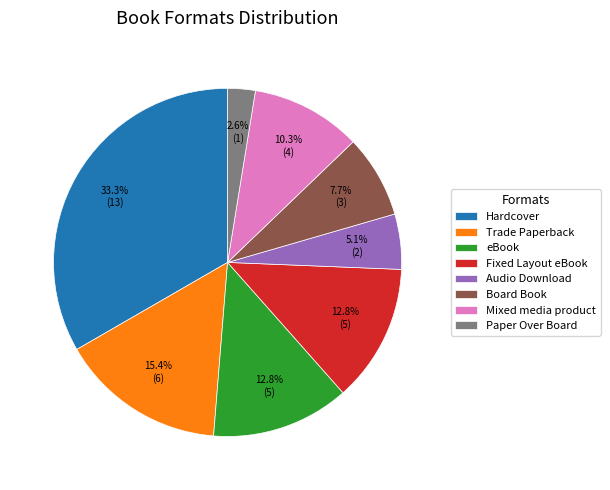

Is the sum of Paper Over Board and Mixed media product greater than half?

No